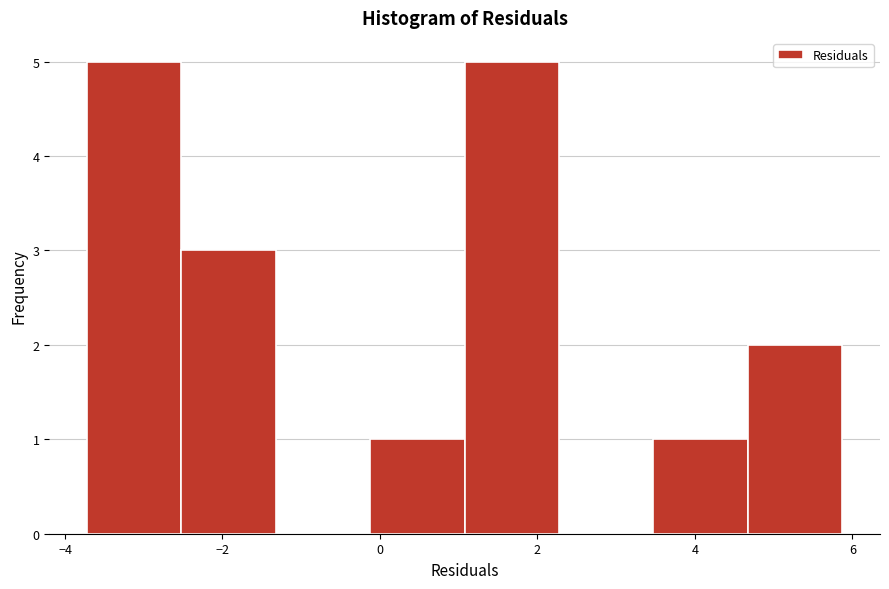

What is the height of the bar covering 3.4 to 4.6 on the x-axis? Neither the bar edges nor the heights are printed on the chart, so give them approximately, as read against the axes.

1